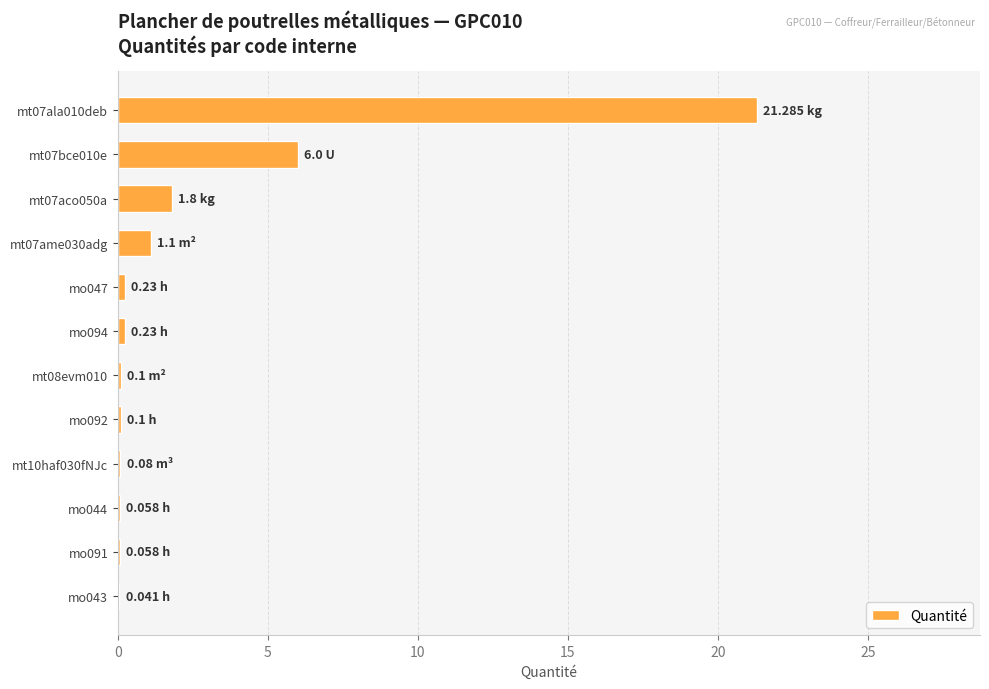

What is the sum of the values at mt07ame030adg and mt07ala010deb?

22.4